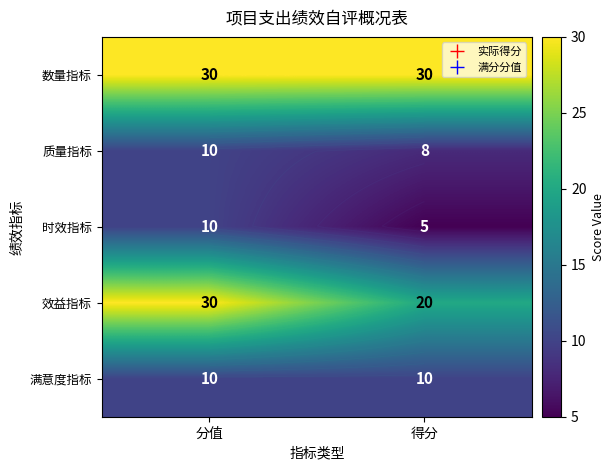

The value of 质量指标 at 分值 is 17. True or false?

False